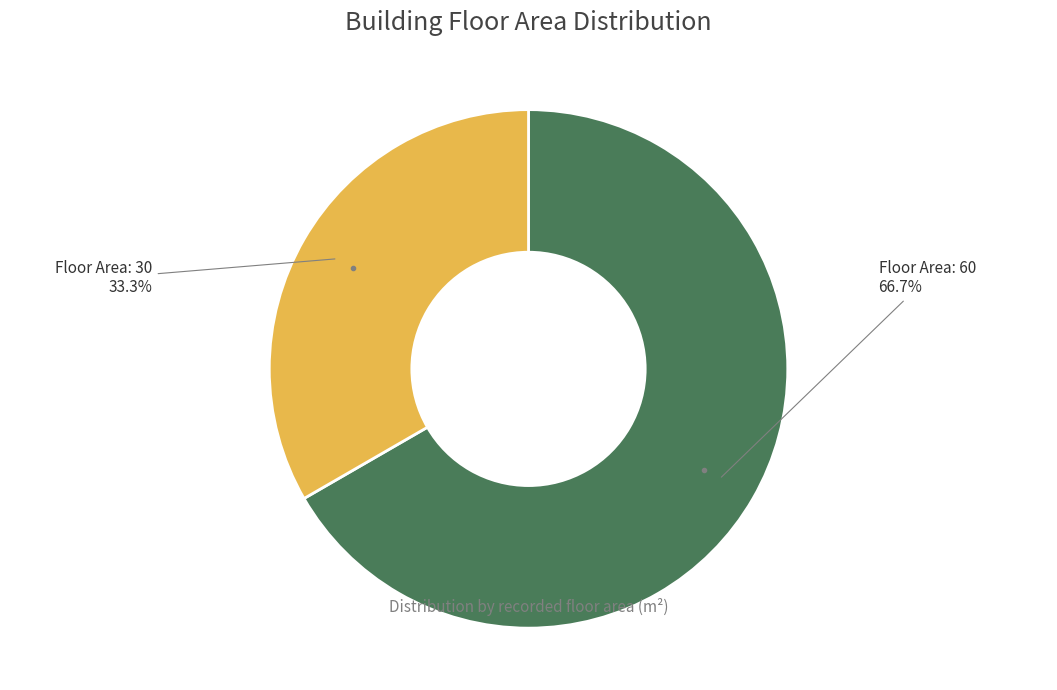

How many segments does this pie chart have?

2